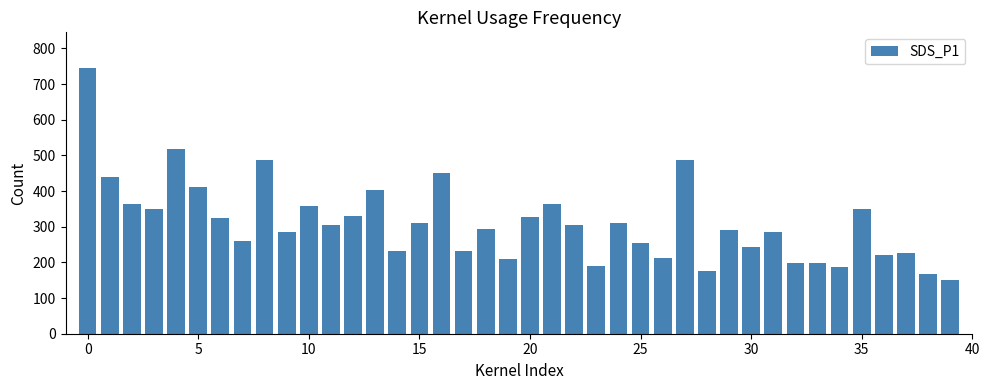

What is the value of the 3rd bar from the left?

365